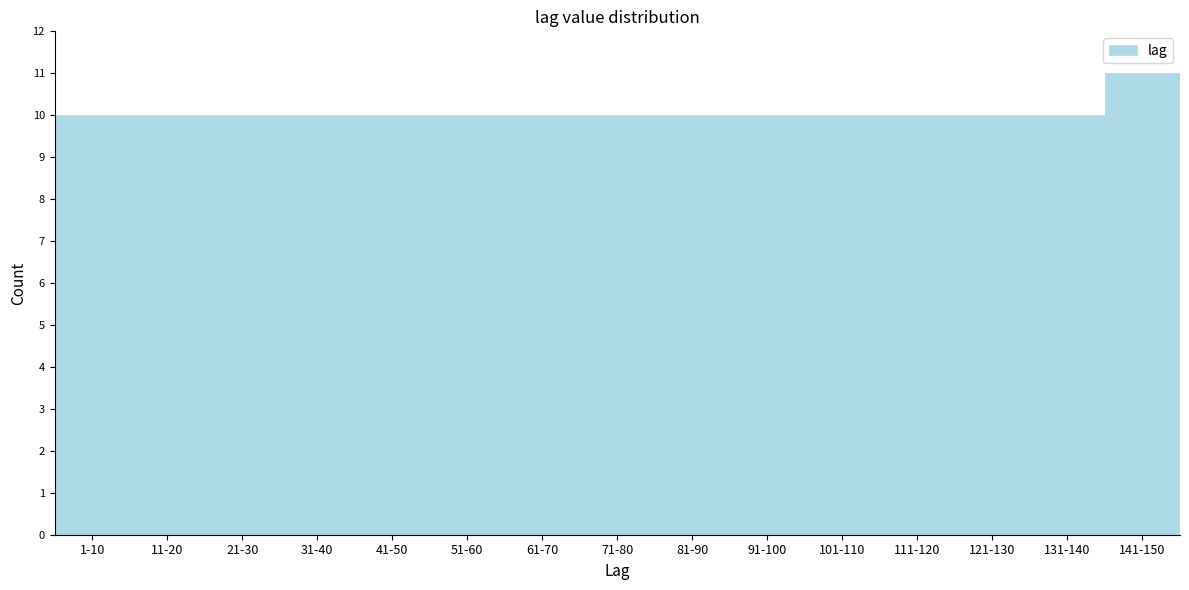

Reading left to right, transcribe all the data shown in this chart.

10	10	10	10	10	10	10	10	10	10	10	10	10	10	11